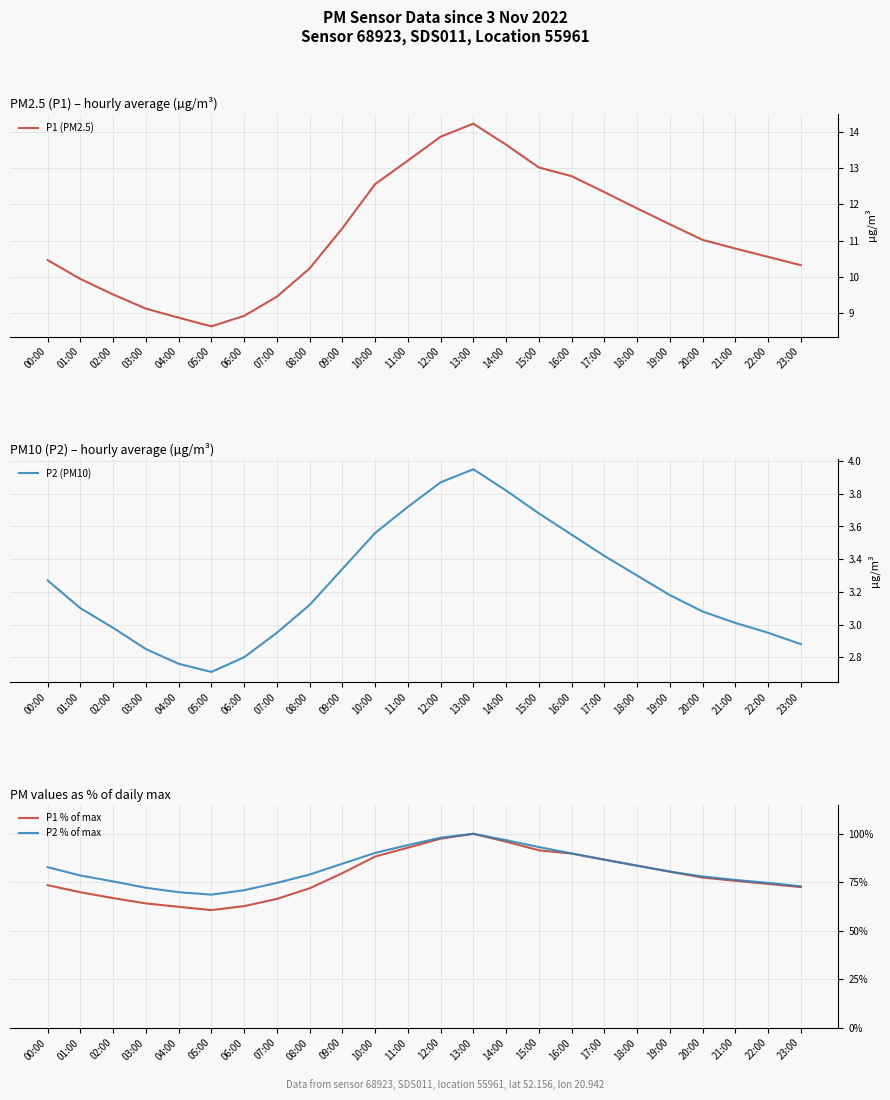

At which category is the sum across all series the highest?

13:00